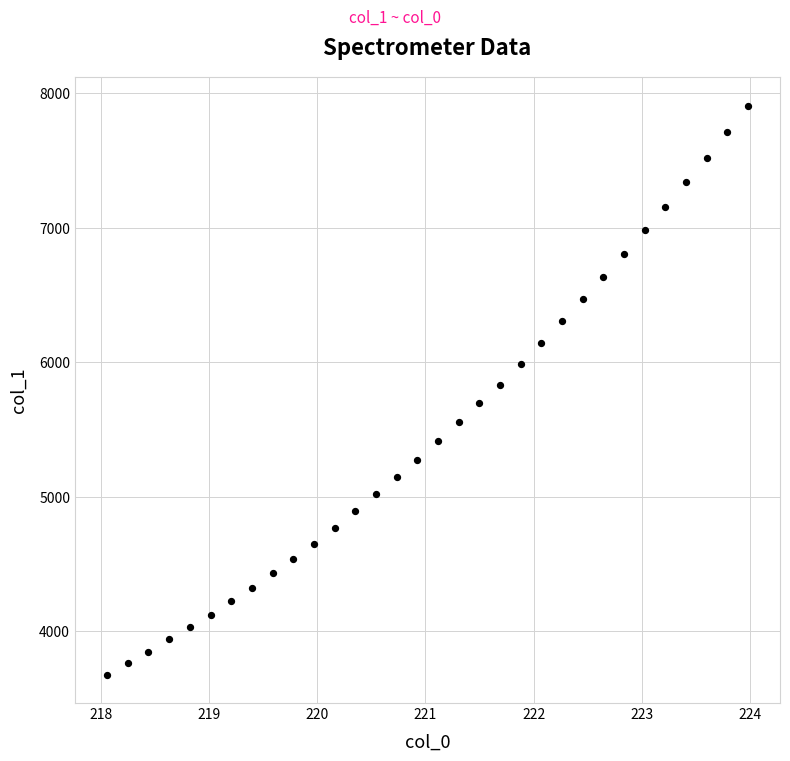

What is the range of X values (max minus min)?

5.9